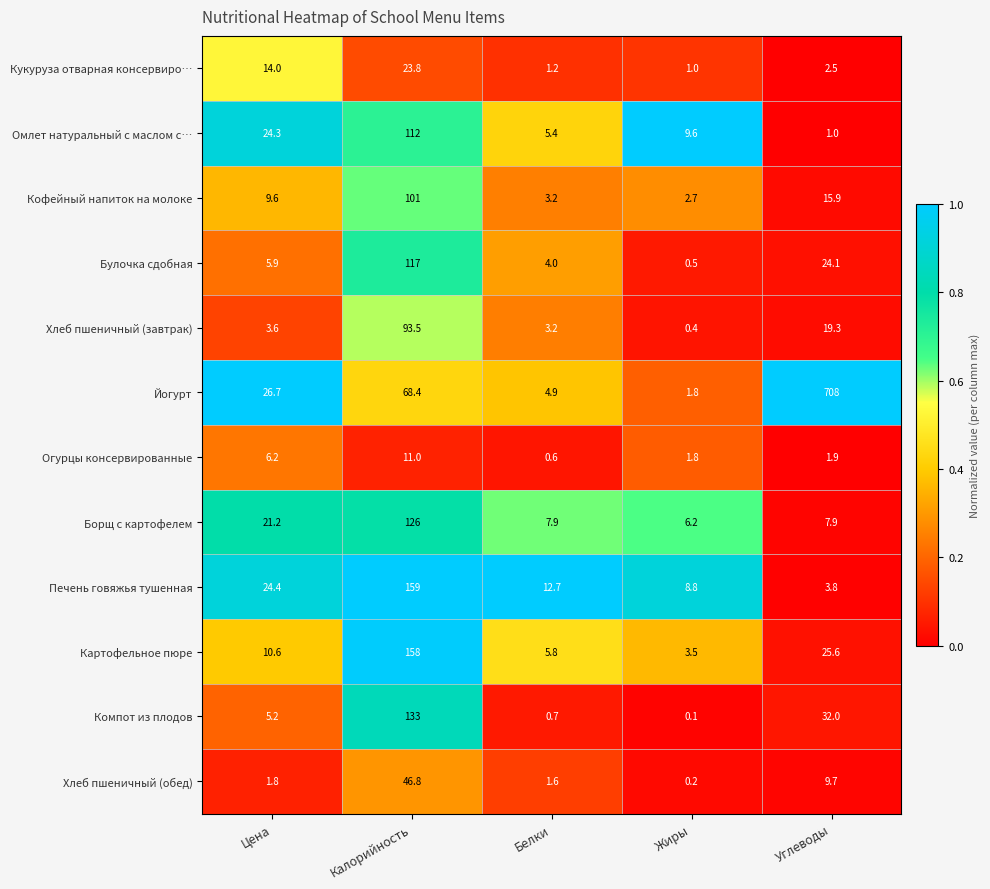

What is the lowest value of the Омлет натуральный с маслом с… series?

1.0